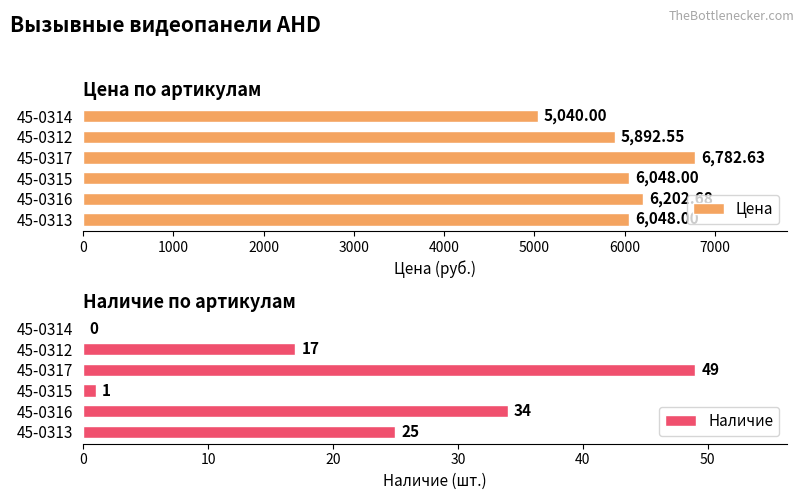

Which series has the largest range (max minus min)?

Цена